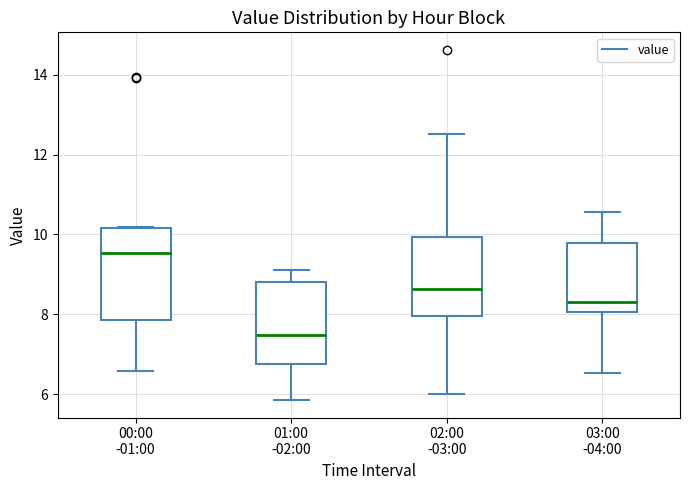

Comparing the boxes themselves (not the whiskers), which one is the tallest?

00:00 -01:00